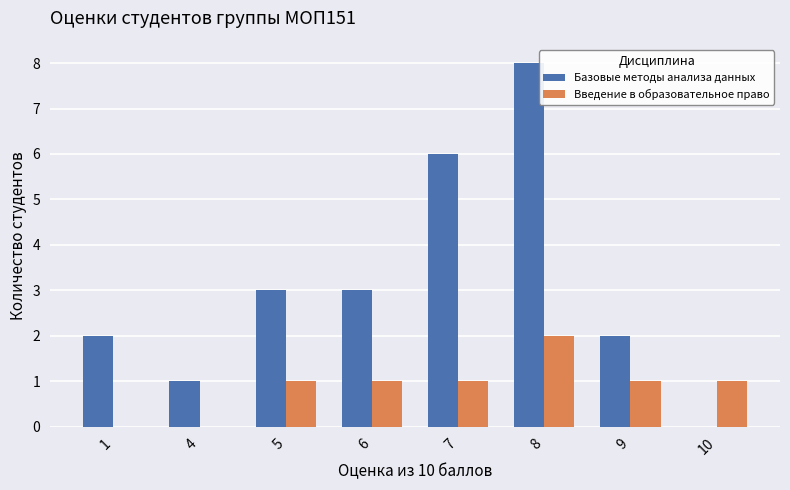

At which category is the sum across all series the highest?

8